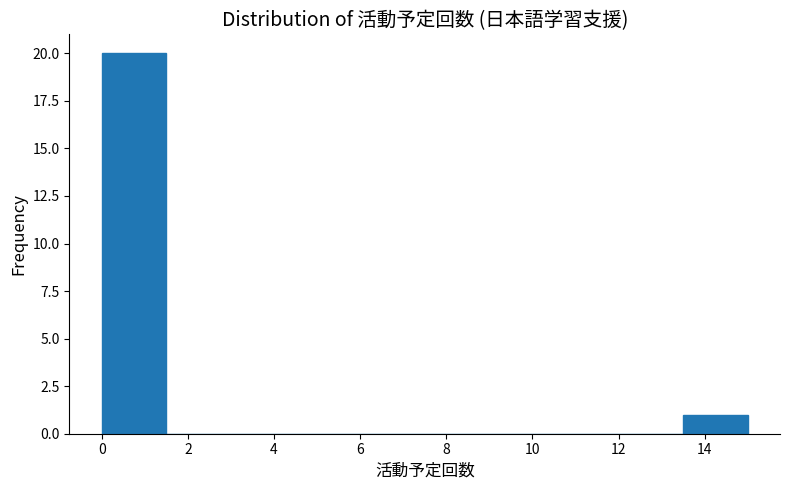

What is the height of the bar covering 13.5 to 15.0 on the x-axis? Neither the bar edges nor the heights are printed on the chart, so give them approximately, as read against the axes.

1